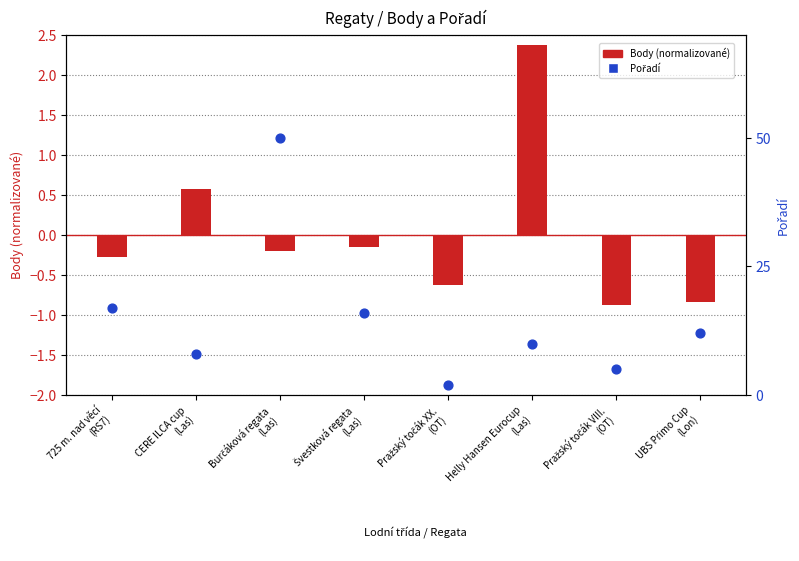

Which series reaches the maximum Y coordinate?

Pořadí